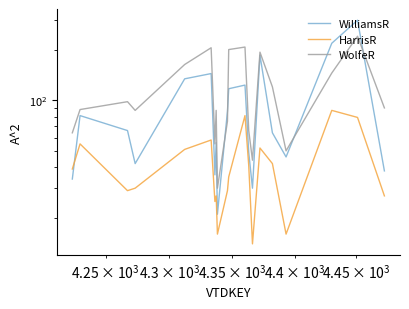

How many interior local peaks does the WolfeR series have?

6